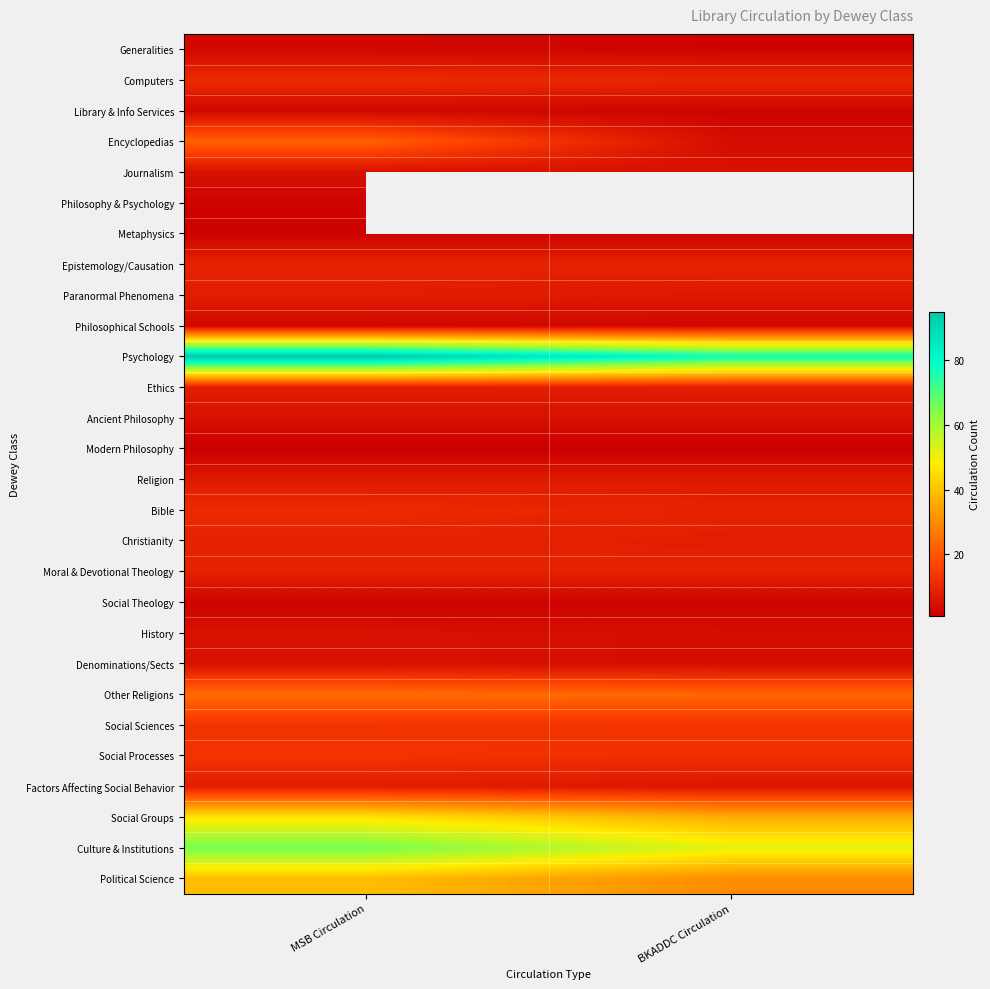

True or false: Ethics has a value of 11.5 at MSB Circulation.

False